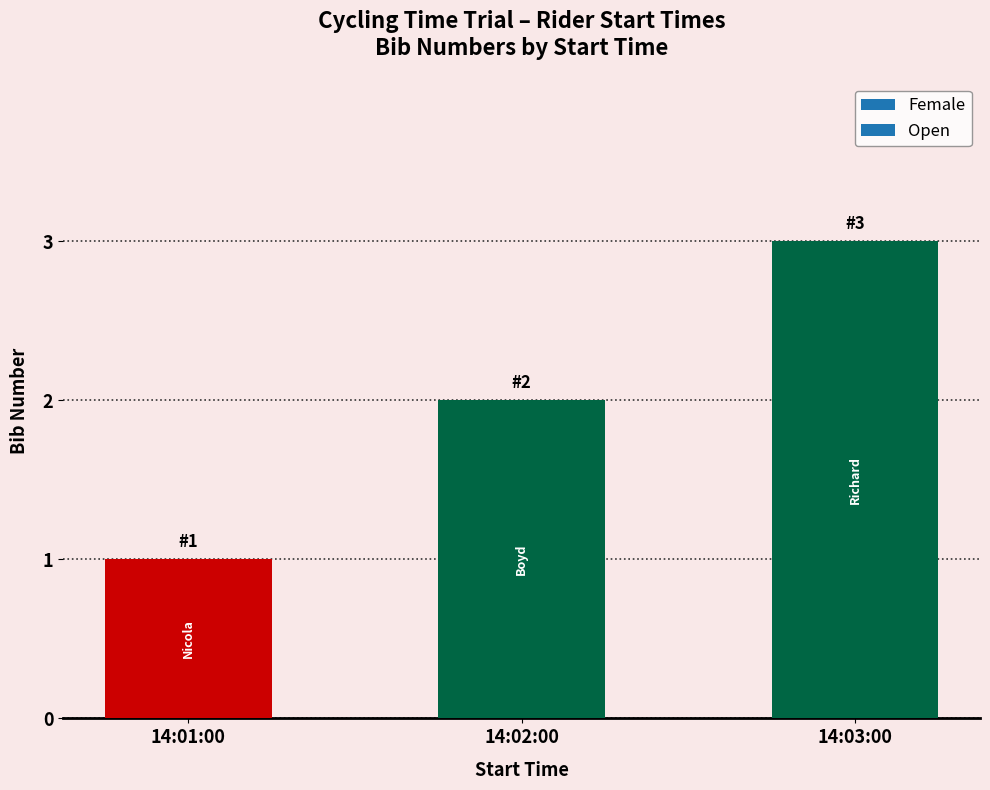

List the labels in order of bib value, largest first.

14:03:00, 14:02:00, 14:01:00